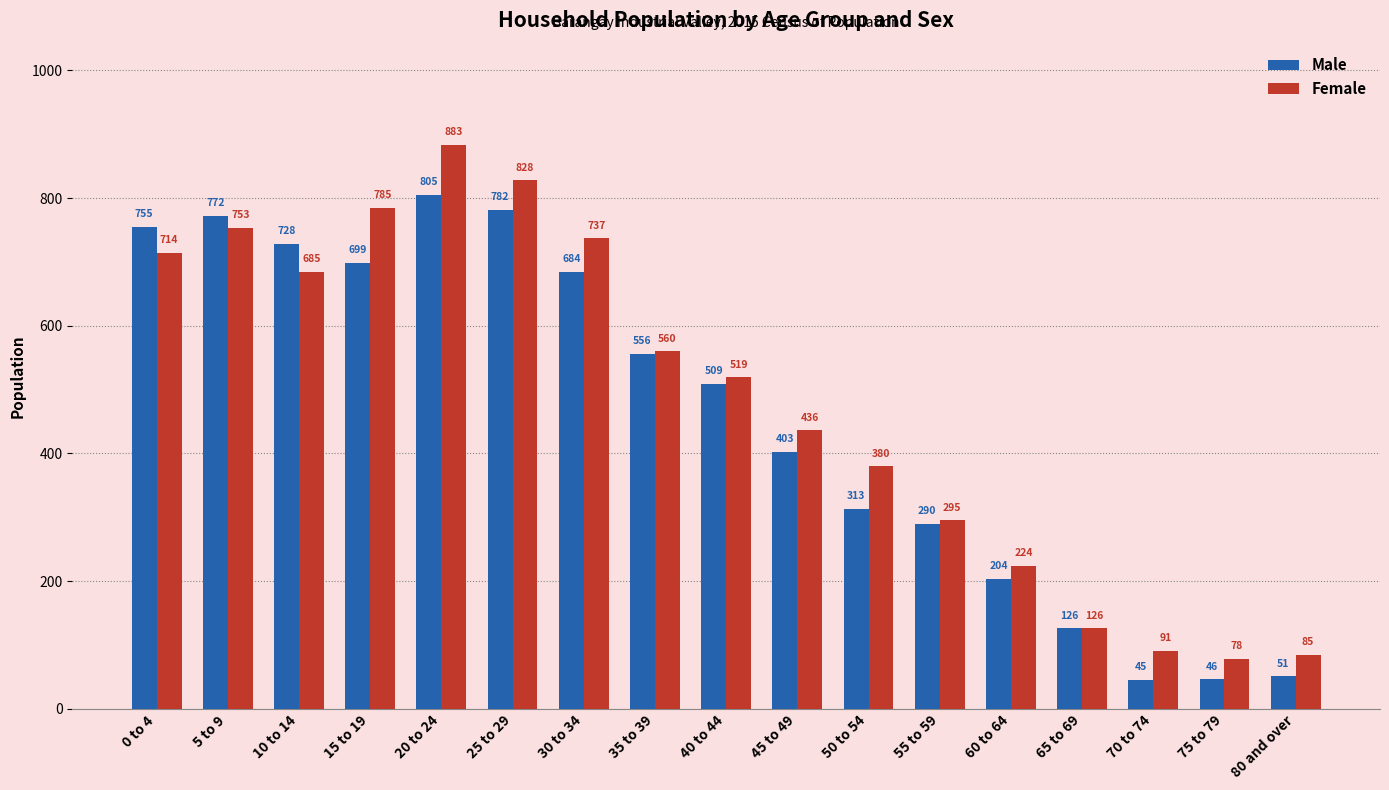

What position from the right is 30 to 34?

11